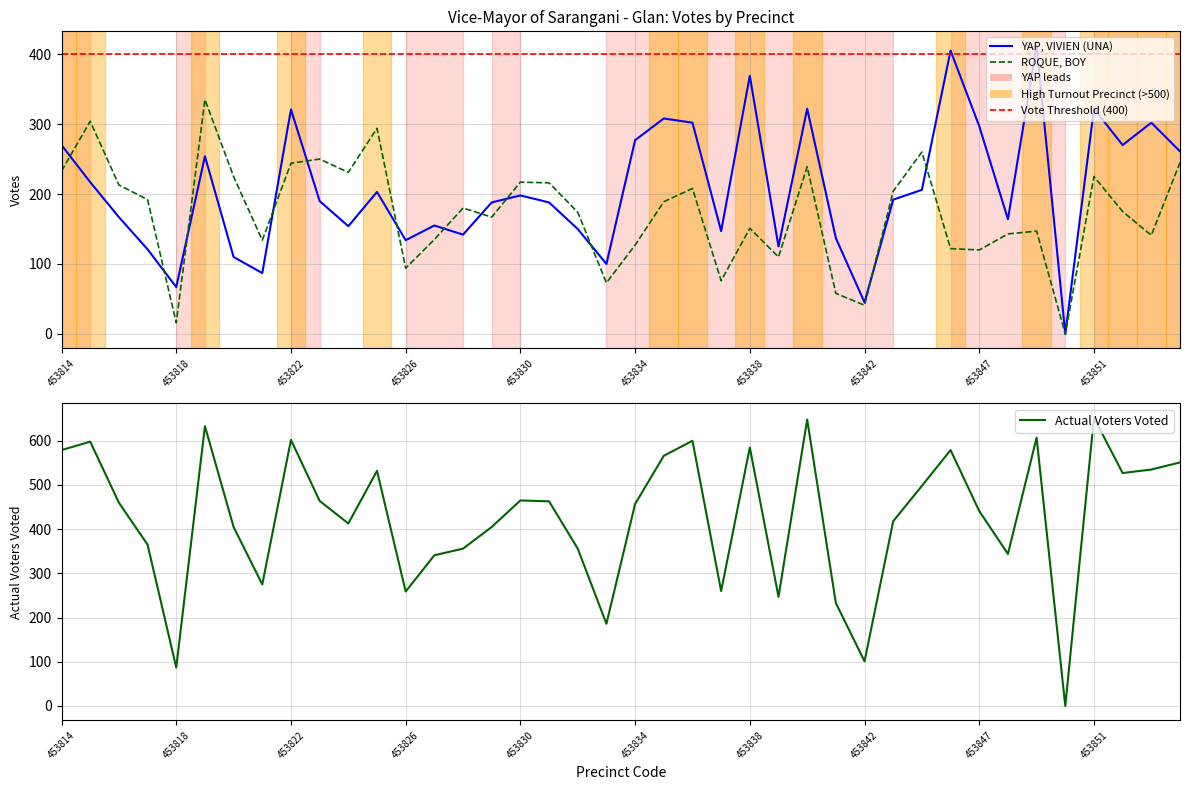

Which series changed the most between 453816 and 453839?

Actual Voters Voted